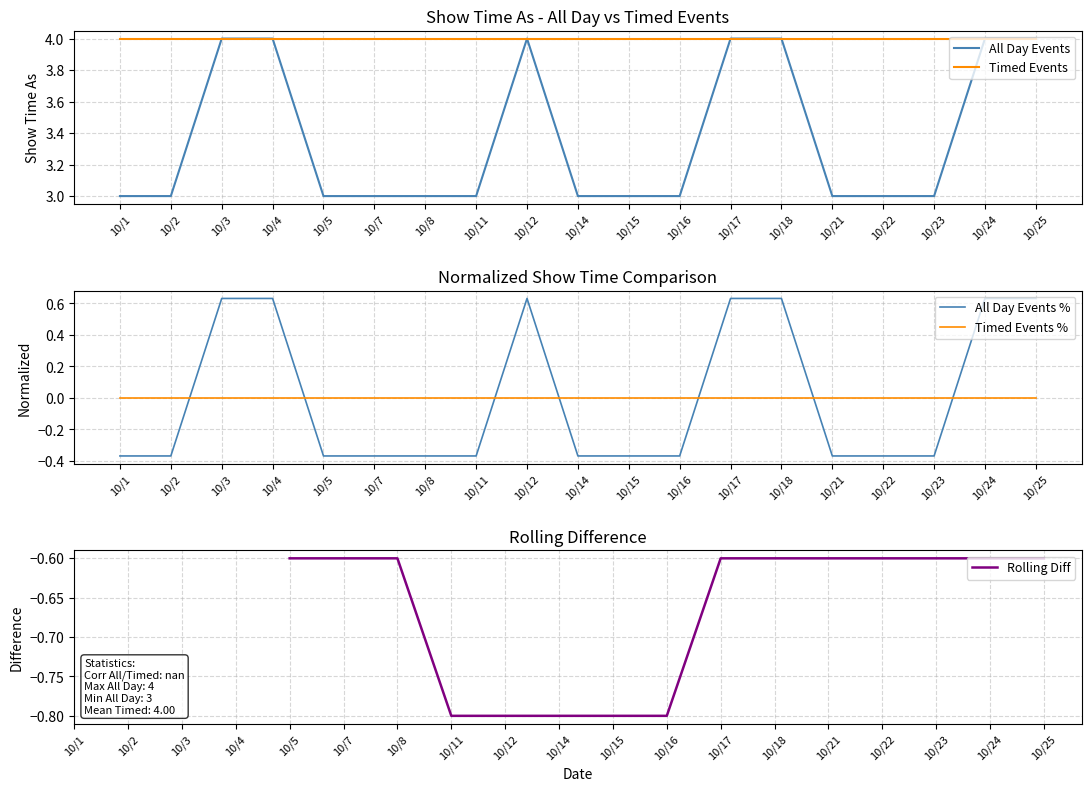

How many points are higher than both their immediate neighbors (excluding endpoints)?

1